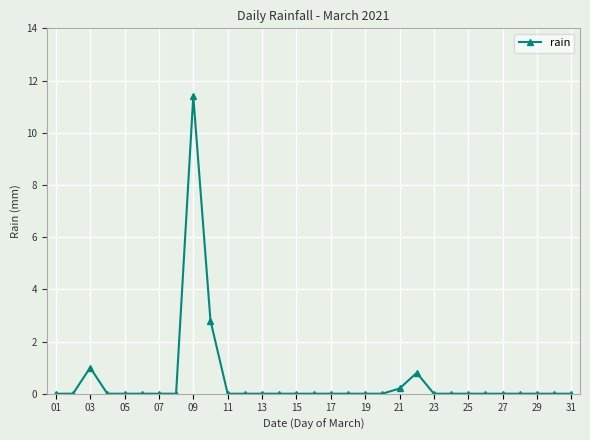

True or false: the data has more than 2 interior local peaks.

True